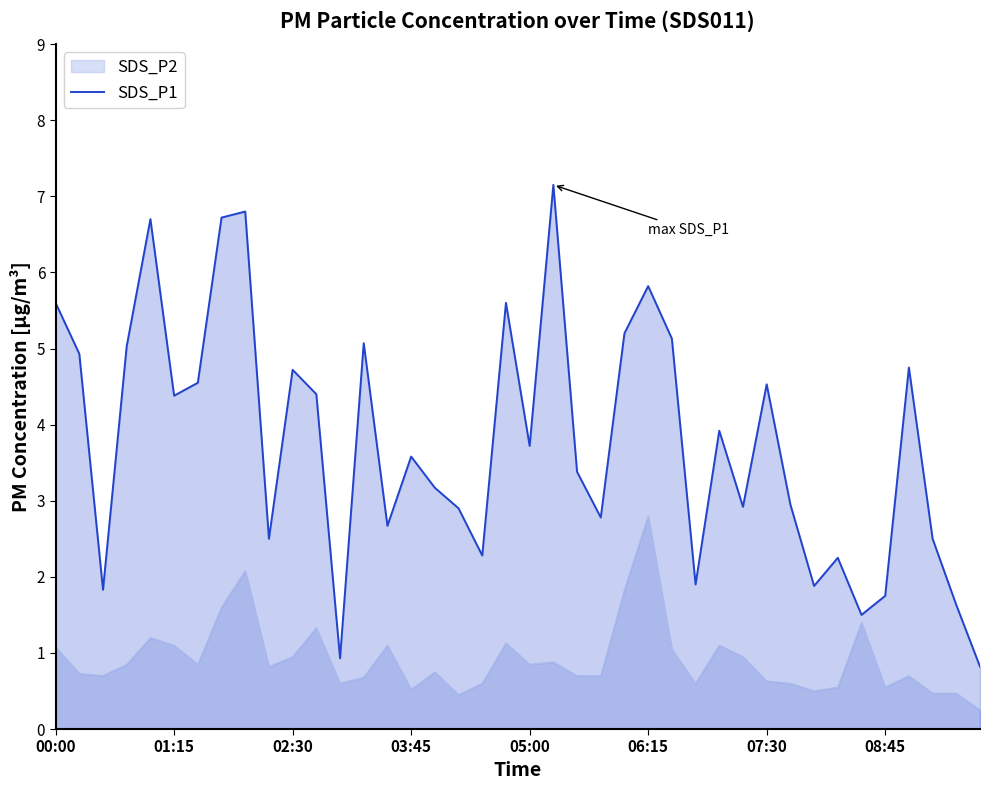

What is the total value across all series at 07:30?

5.2